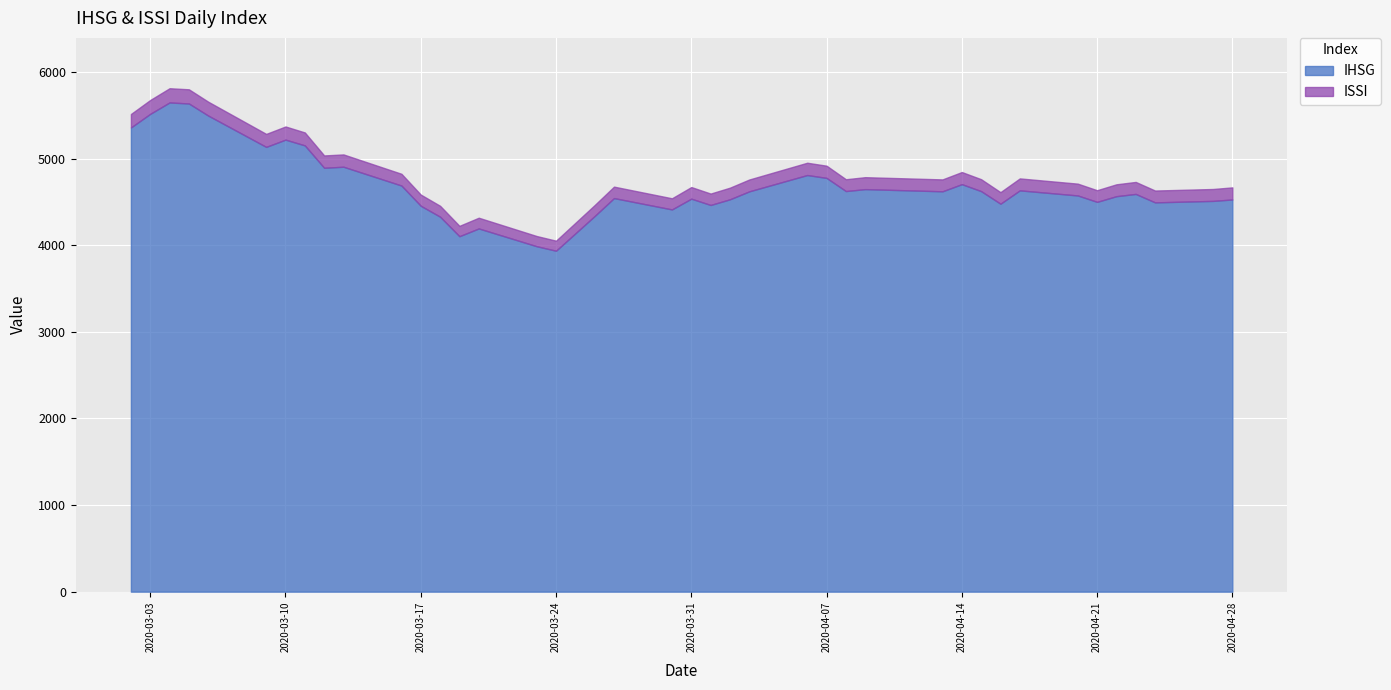

Which label corresponds to the smallest value in the chart?

2020-03-24